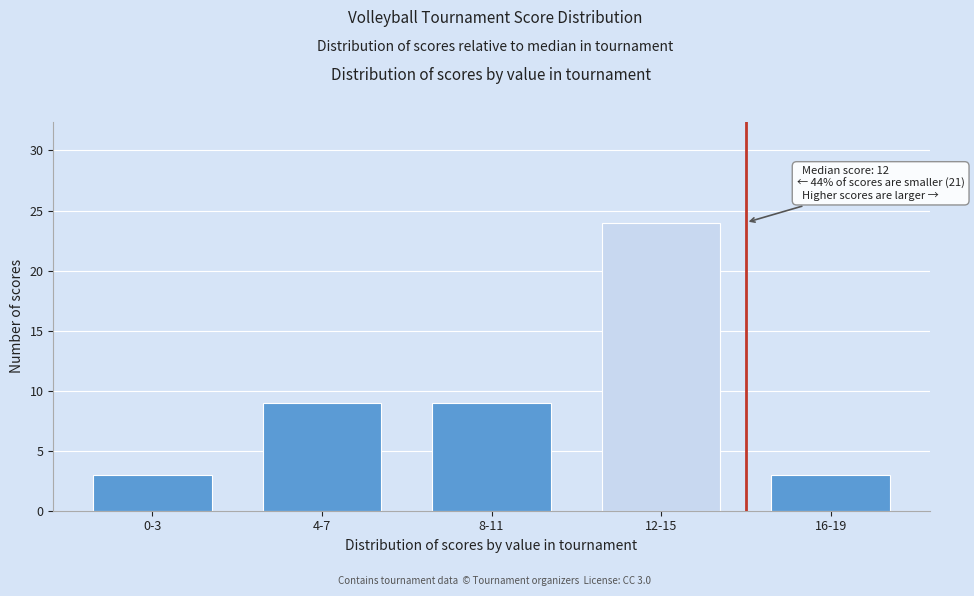

Reading left to right, transcribe all the data shown in this chart.

3	9	9	24	3